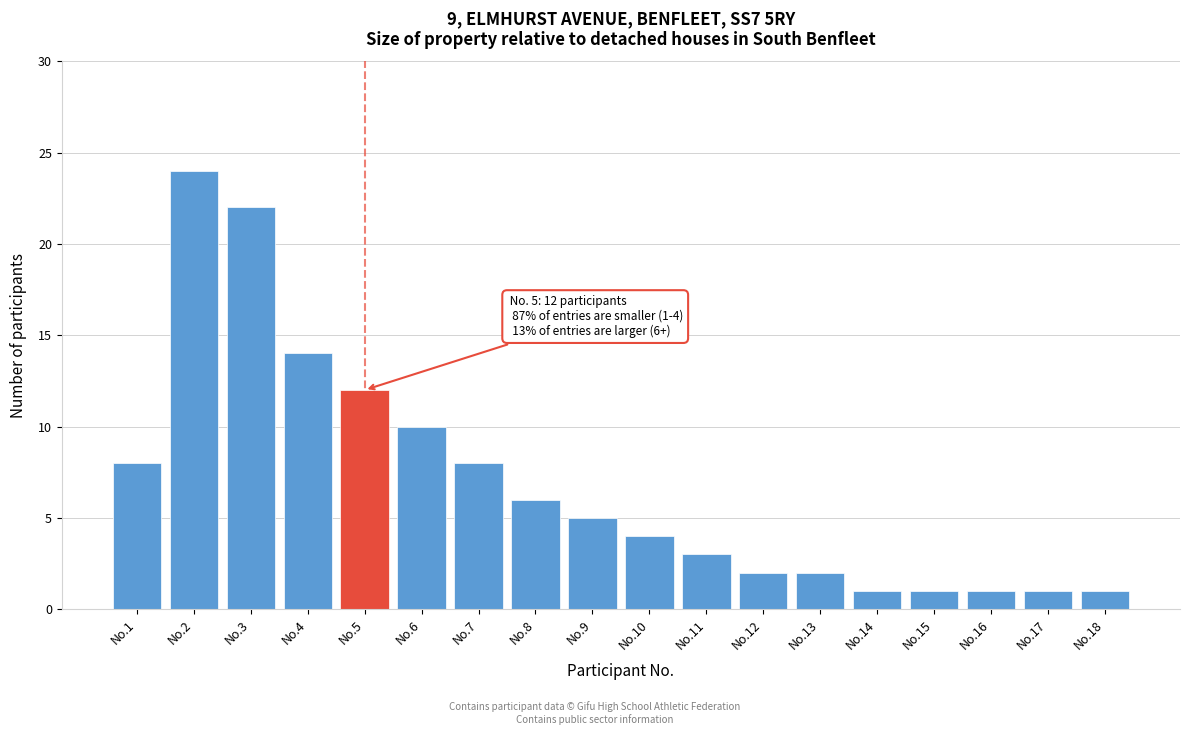

Reading left to right, extract all data points from this chart.

No.1=8	No.2=24	No.3=22	No.4=14	No.5=12	No.6=10	No.7=8	No.8=6	No.9=5	No.10=4	No.11=3	No.12=2	No.13=2	No.14=1	No.15=1	No.16=1	No.17=1	No.18=1